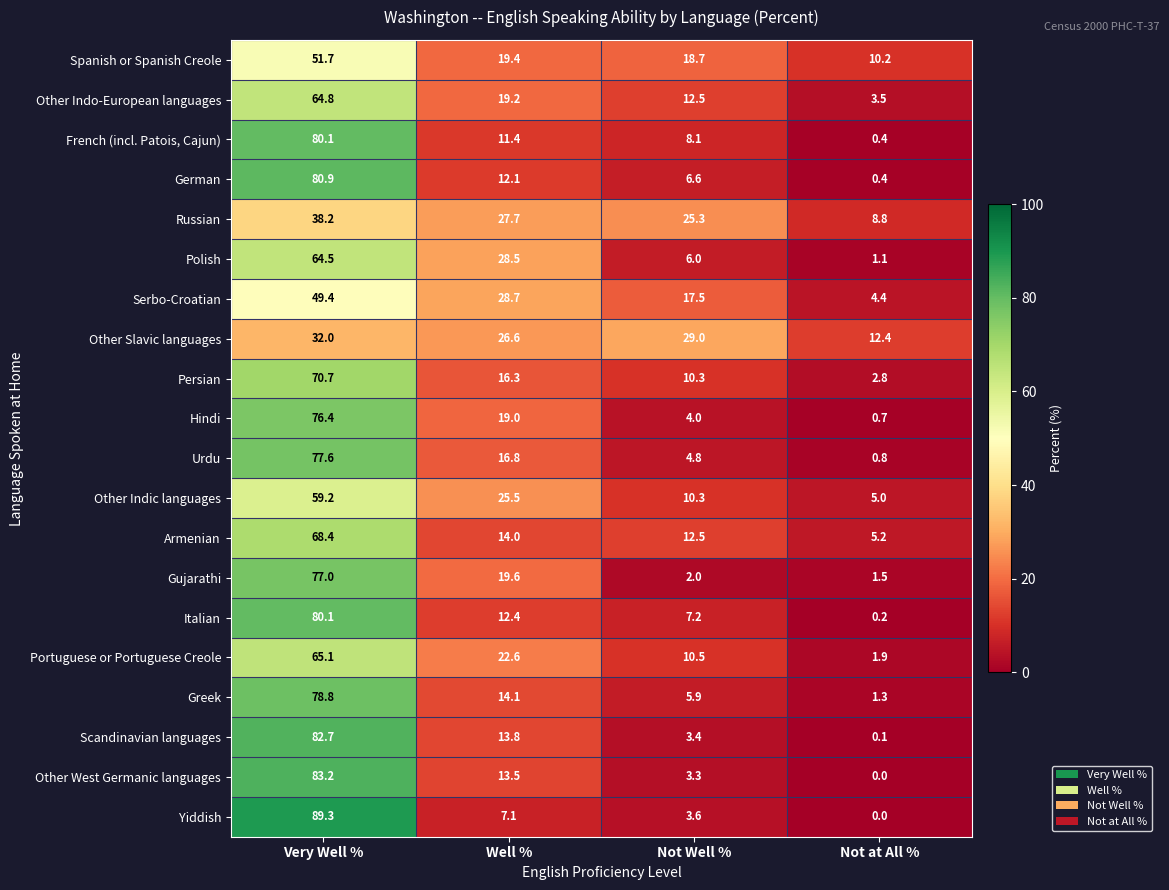

At which label does Urdu first exceed 16?

Very Well %